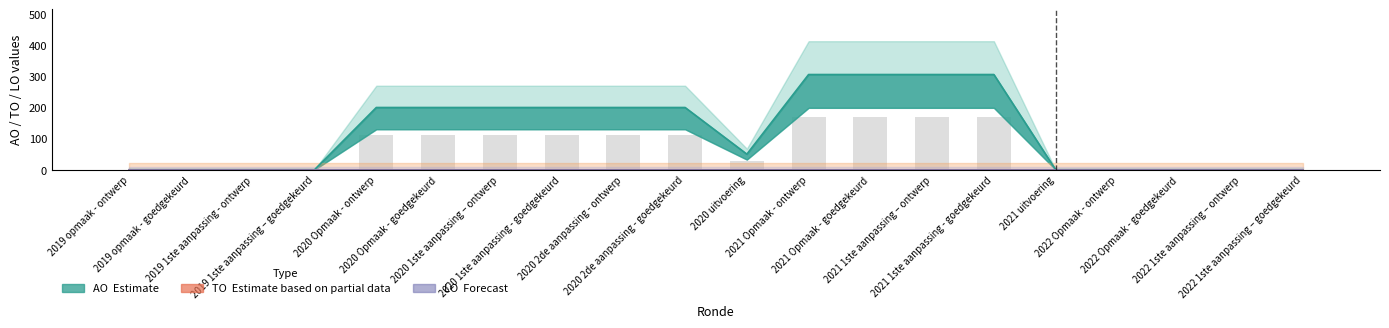

Does the chart contain stacked bars?

No